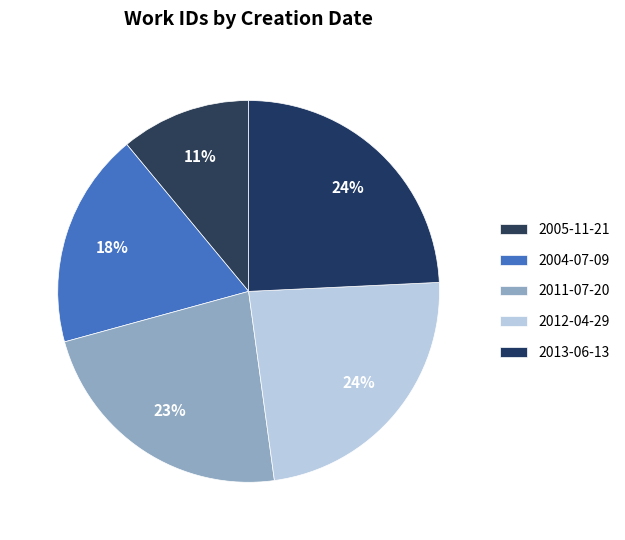

To the nearest percent, what is the difference between the largest and smallest slice percentages?

13%